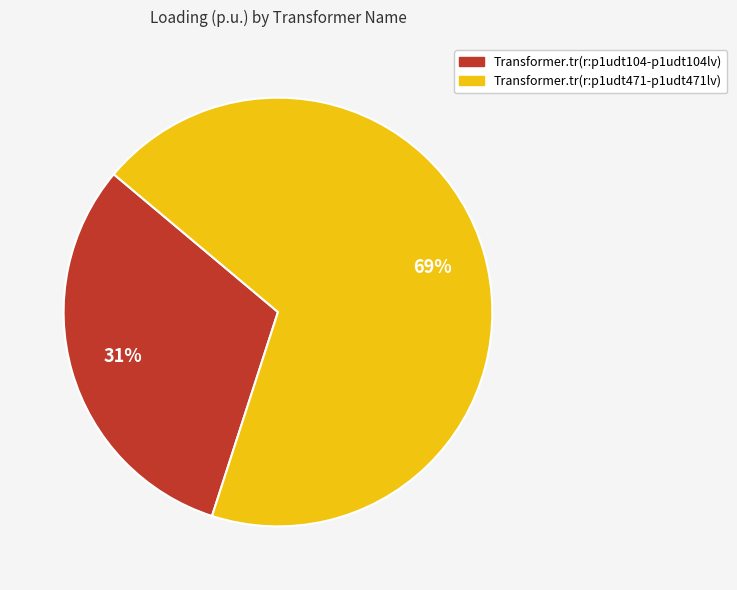

How many segments does this pie chart have?

2